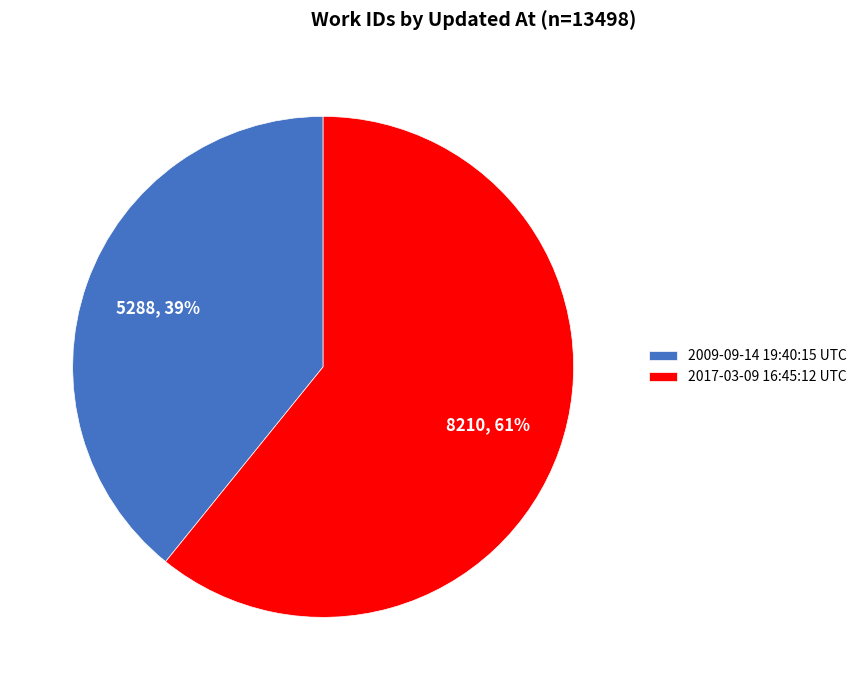

How many slices are in this pie chart?

2